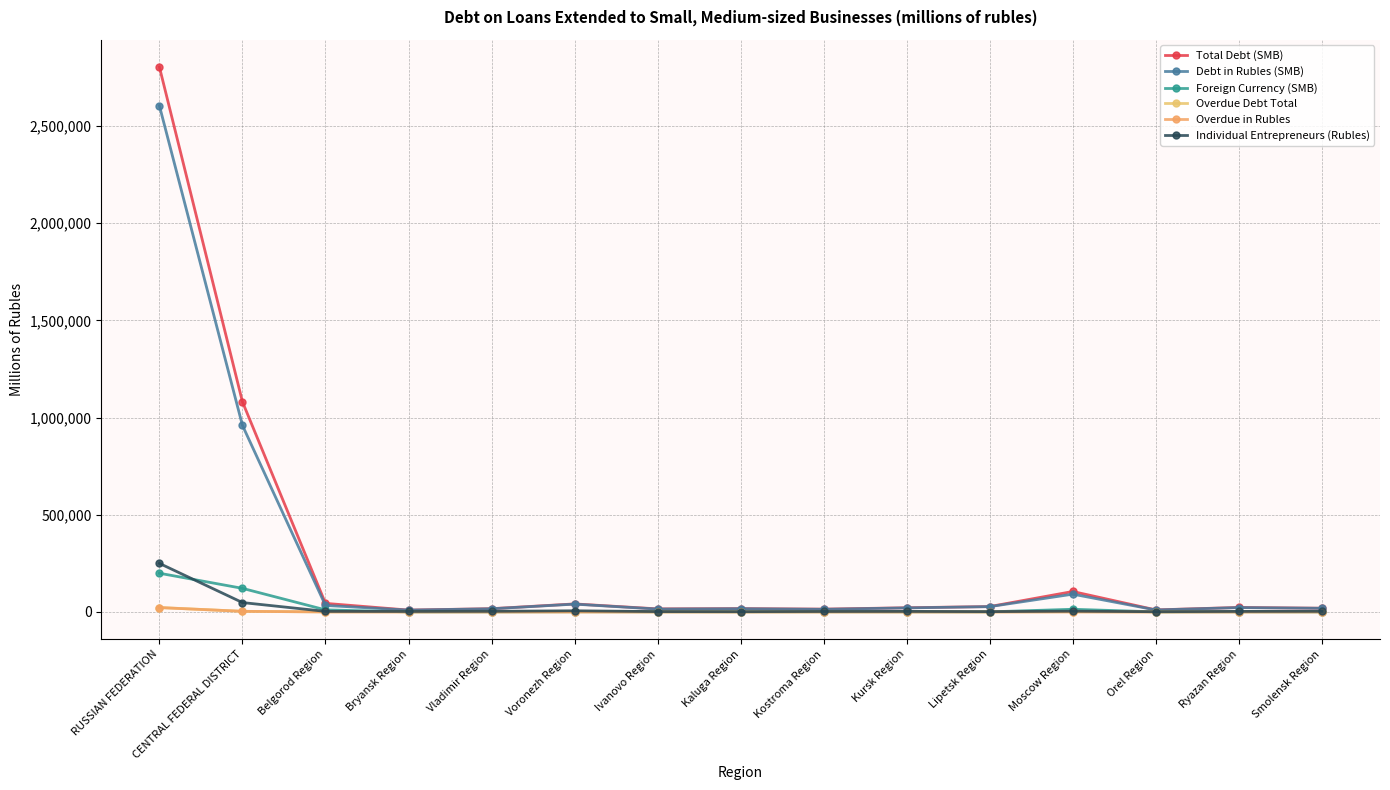

Which category has the highest value in the Overdue in Rubles series?

RUSSIAN FEDERATION